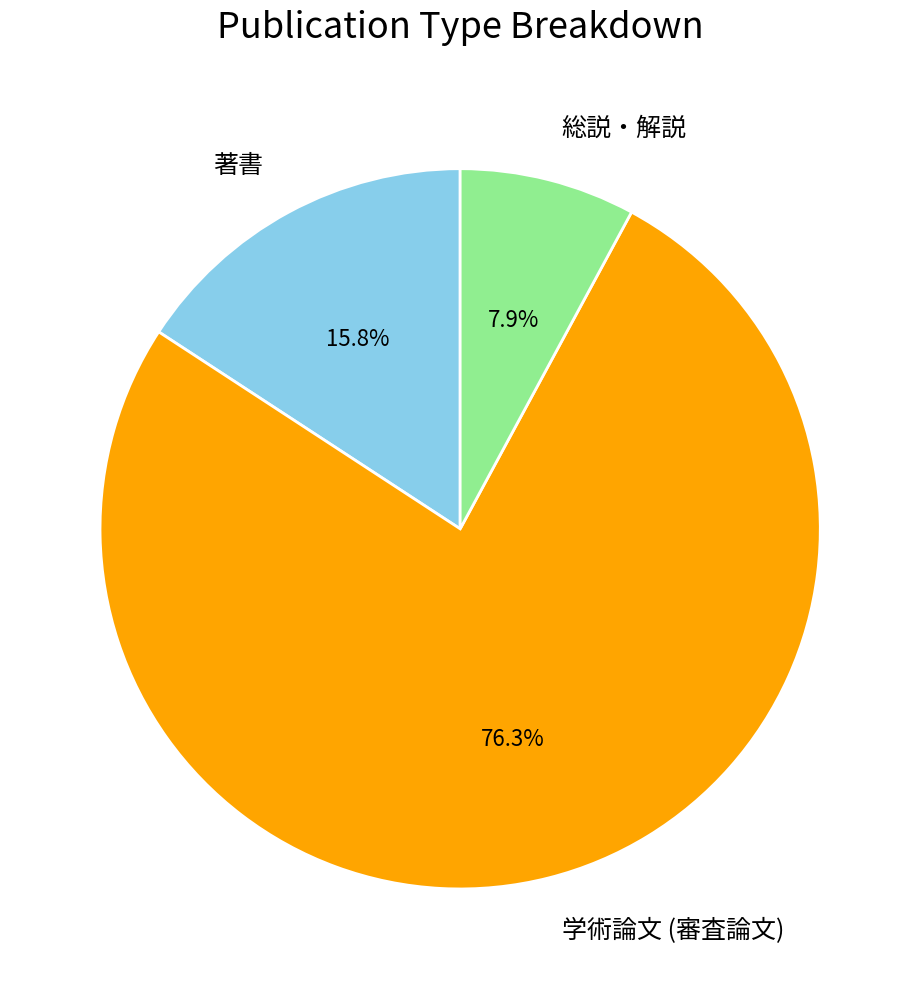

Is there any slice that represents more than half of the pie?

Yes